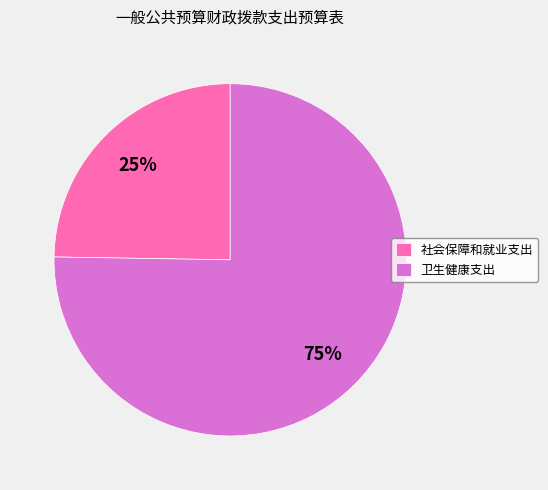

Is the sum of 卫生健康支出 and 社会保障和就业支出 greater than half?

Yes